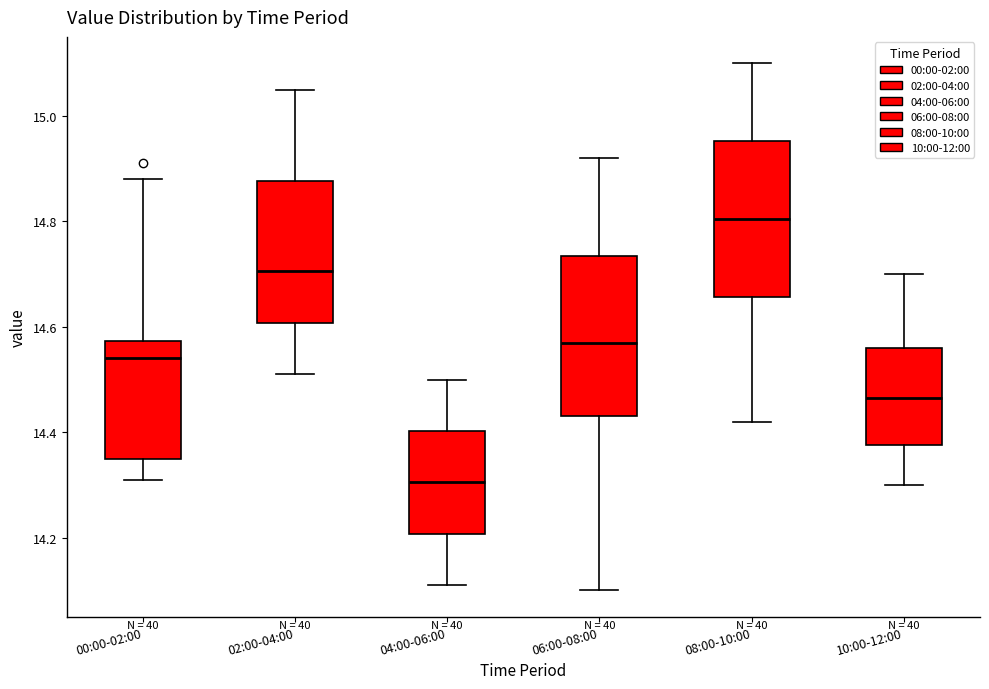

Reading left to right, transcribe this box plot: for each box, give where its median line is, the range the box spans, and where its two whiskers end, as read against the y-axis. The values are not printed on the chart, so give them approximately, as read against the axis.

00:00-02:00: median 14.54, box 14.36 to 14.58, whiskers 14.32 to 14.88
02:00-04:00: median 14.70, box 14.60 to 14.88, whiskers 14.52 to 15.06
04:00-06:00: median 14.30, box 14.20 to 14.40, whiskers 14.12 to 14.50
06:00-08:00: median 14.58, box 14.44 to 14.74, whiskers 14.10 to 14.92
08:00-10:00: median 14.80, box 14.66 to 14.96, whiskers 14.42 to 15.10
10:00-12:00: median 14.46, box 14.38 to 14.56, whiskers 14.30 to 14.70